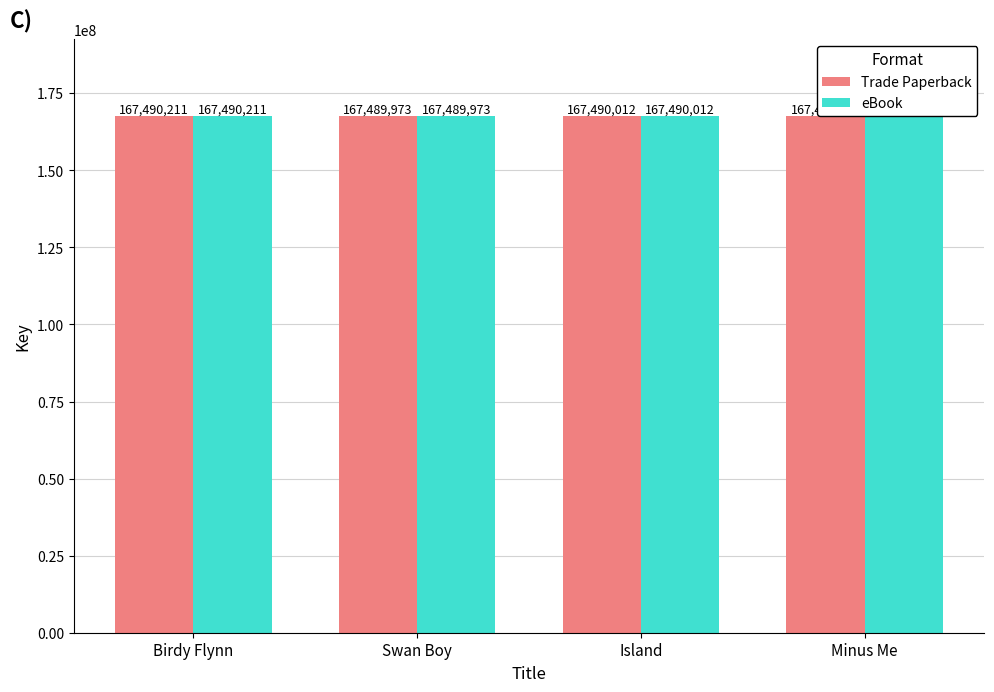

What is the label of the 2nd bar from the left?

Swan Boy